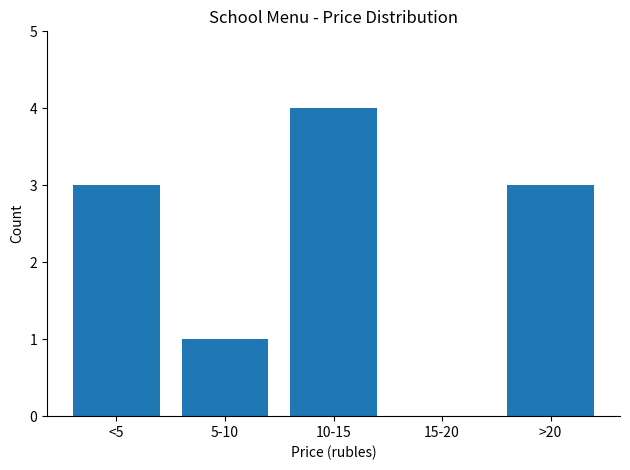

Reading left to right, list all the values displayed in this chart.

<5=3	5-10=1	10-15=4	15-20=0	>20=3